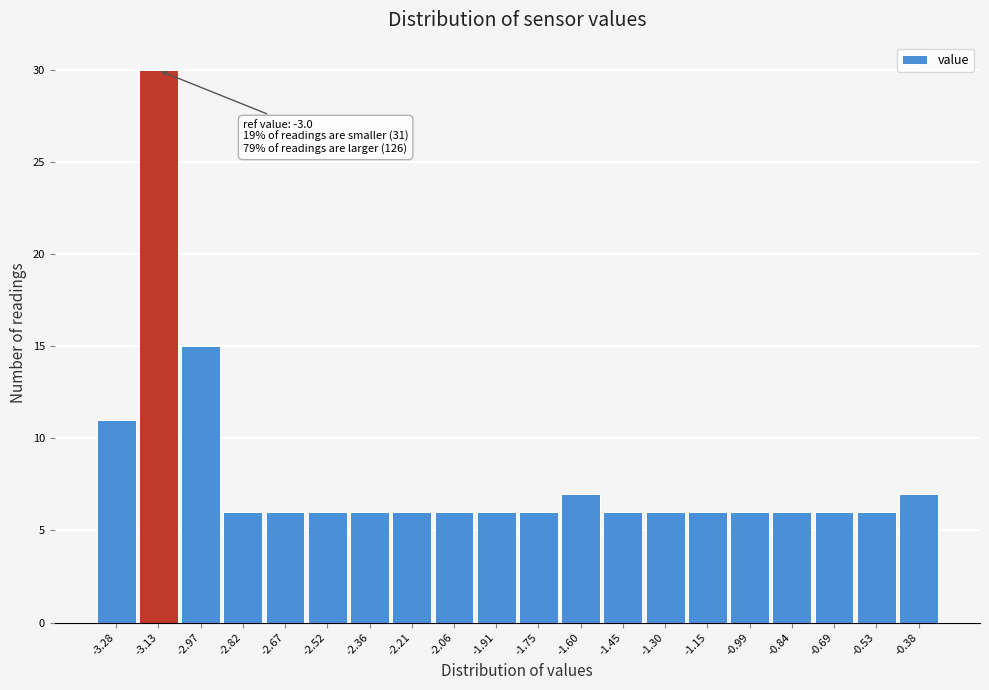

Reading right to left, what are all the values shown in this chart?

-0.38=7	-0.53=6	-0.69=6	-0.84=6	-0.99=6	-1.15=6	-1.30=6	-1.45=6	-1.60=7	-1.75=6	-1.91=6	-2.06=6	-2.21=6	-2.36=6	-2.52=6	-2.67=6	-2.82=6	-2.97=15	-3.13=30	-3.28=11